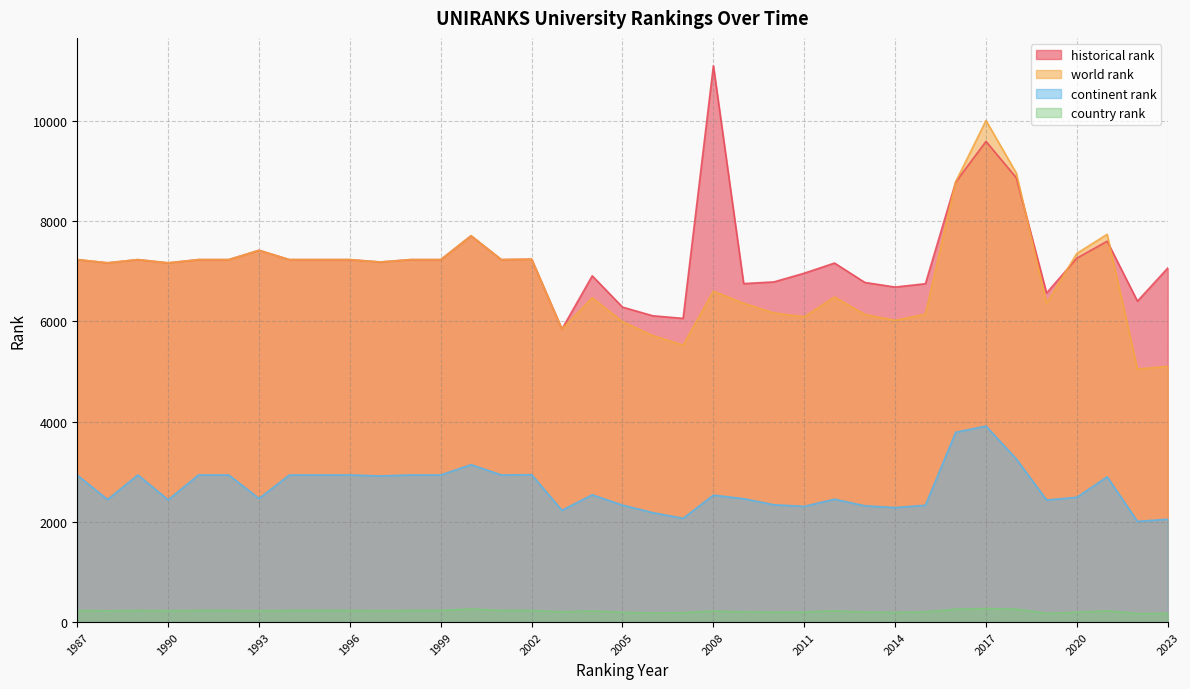

Which series has the largest total across all categories?

historical rank